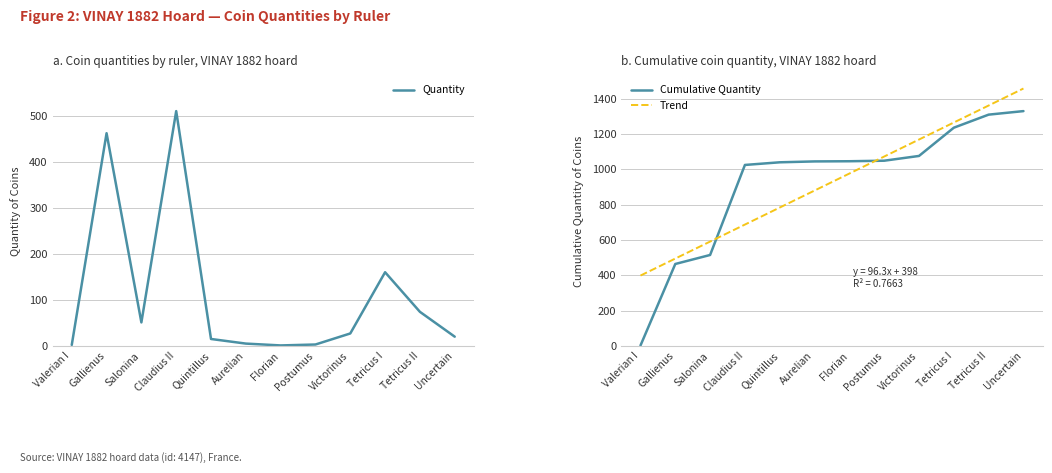

List the labels in order of Cumulative Quantity value, largest first.

Uncertain, Tetricus II, Tetricus I, Victorinus, Postumus, Florian, Aurelian, Quintillus, Claudius II, Salonina, Gallienus, Valerian I